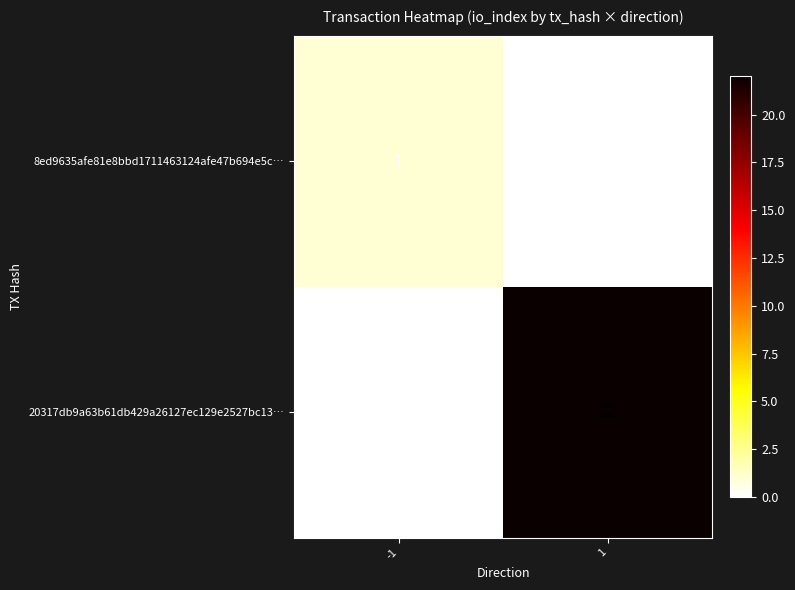

The 20317db9a63b61db429a26127ec129e2527bc13… series shows 22 at 1. True or false?

True